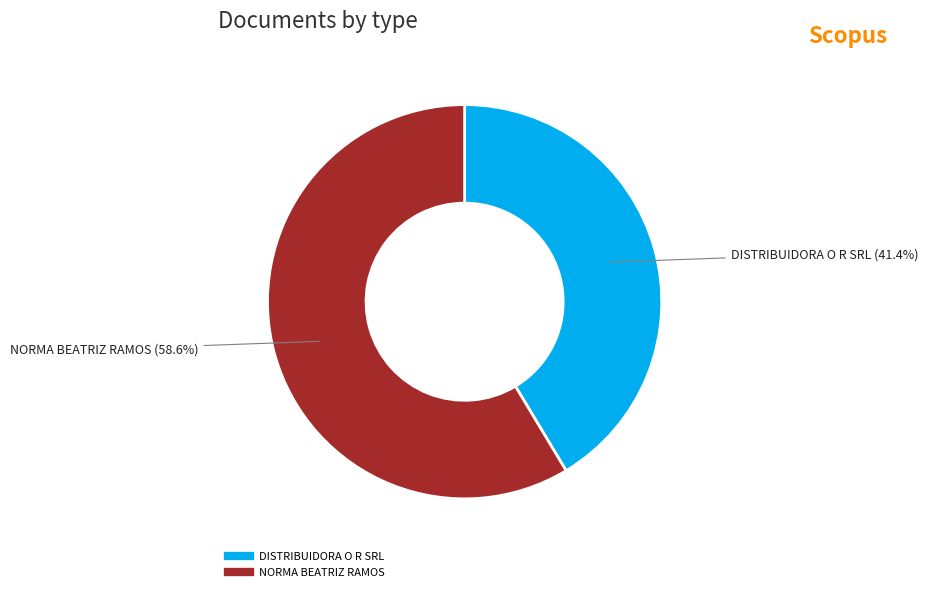

What is the ratio of the value at DISTRIBUIDORA O R SRL to the value at NORMA BEATRIZ RAMOS?

0.7